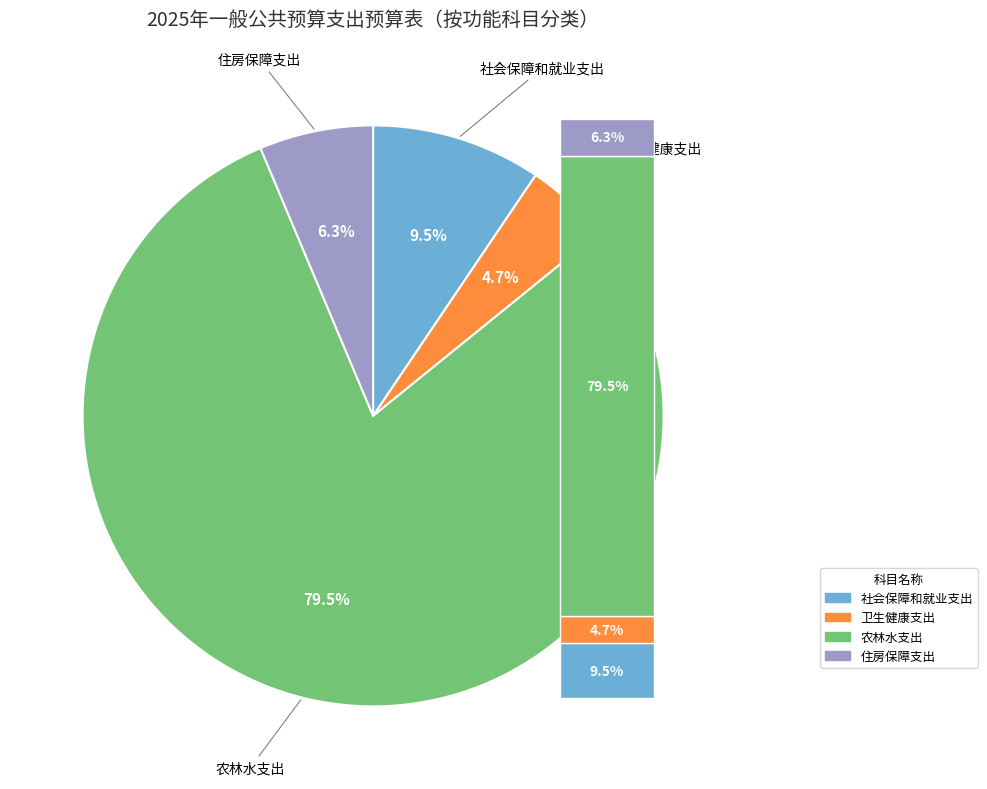

Between 住房保障支出 and 农林水支出, which is larger?

农林水支出